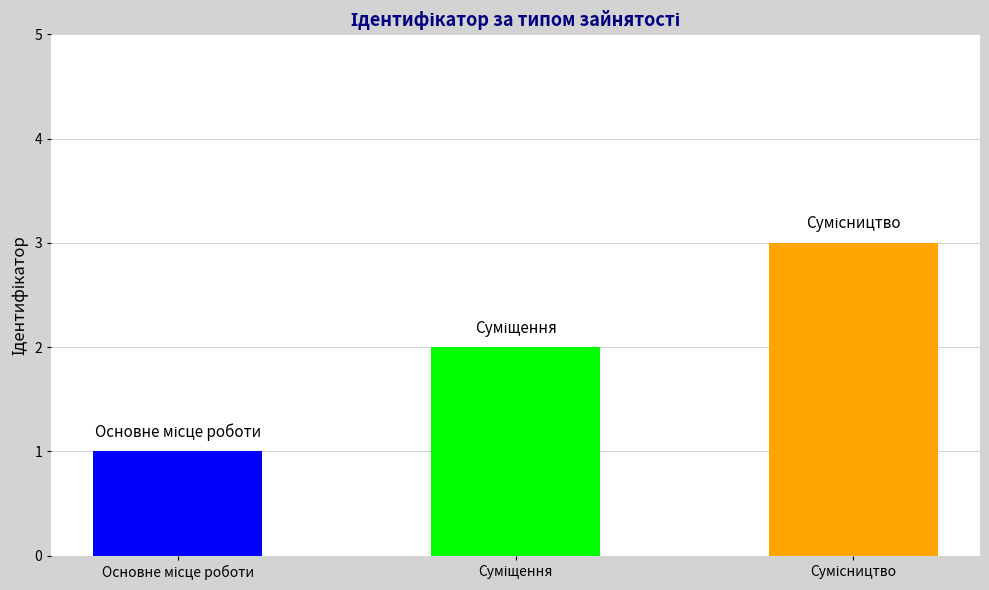

What is the maximum value shown in the chart?

3